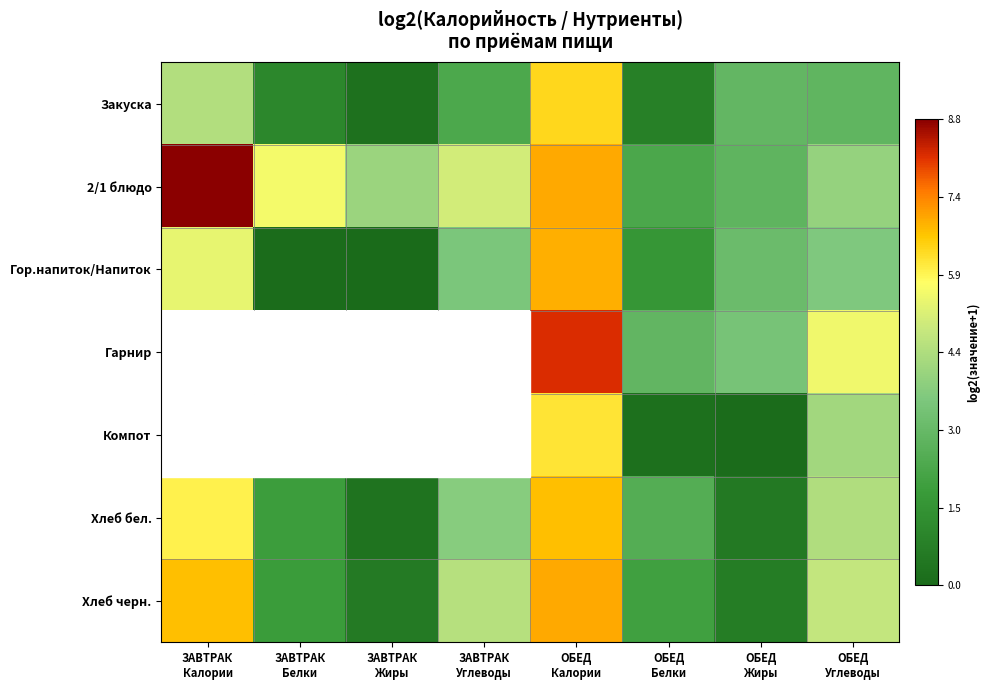

Is the value of Закуска at ОБЕД Калории greater than the value of Гор.напиток/Напиток at ЗАВТРАК Калории?

Yes